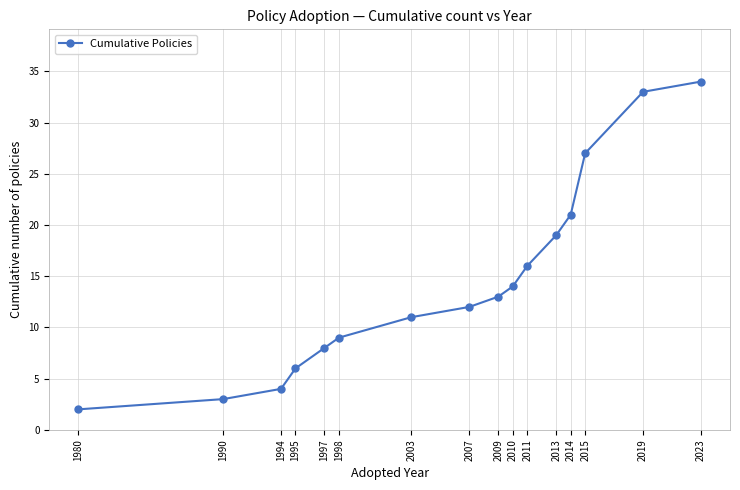

What value does the data have at 1997, to the nearest 5?

10